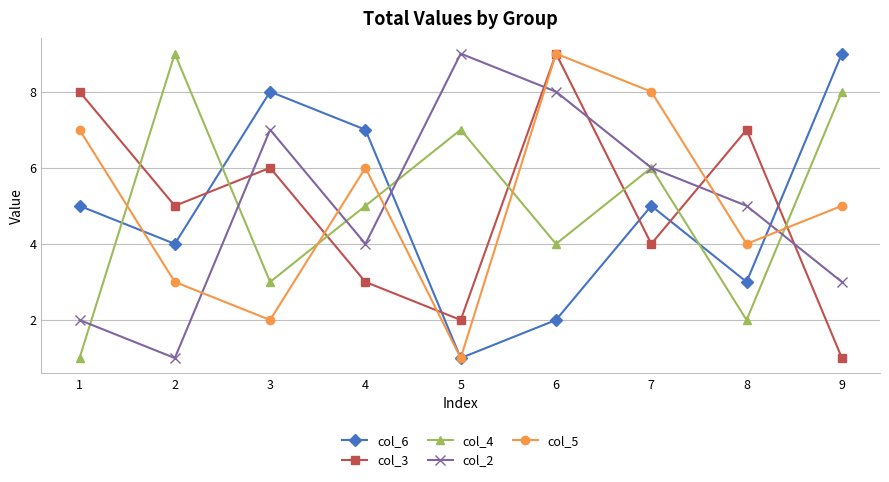

What is the greatest value displayed?

9